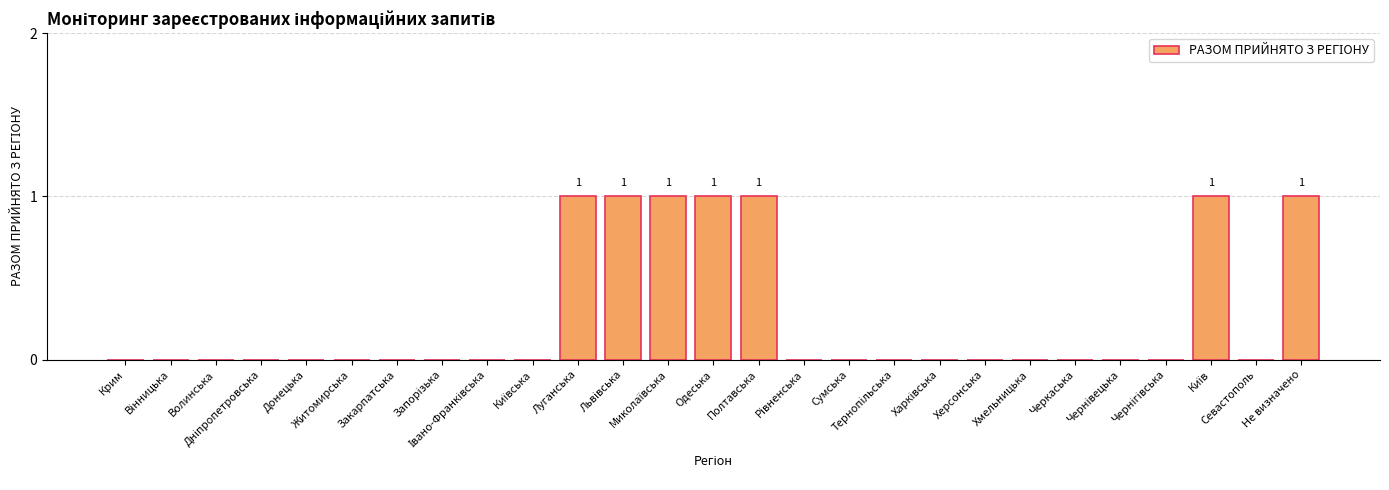

What is the sum of all values?

7